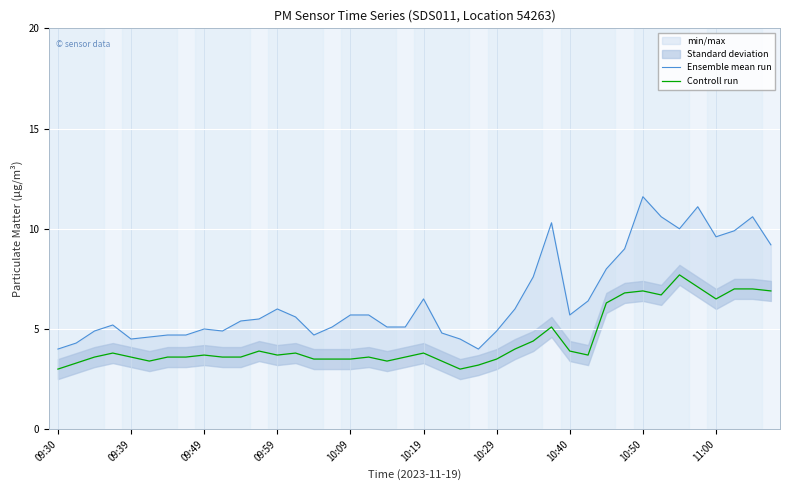

How many values in the Ensemble mean run series exceed 5?

26